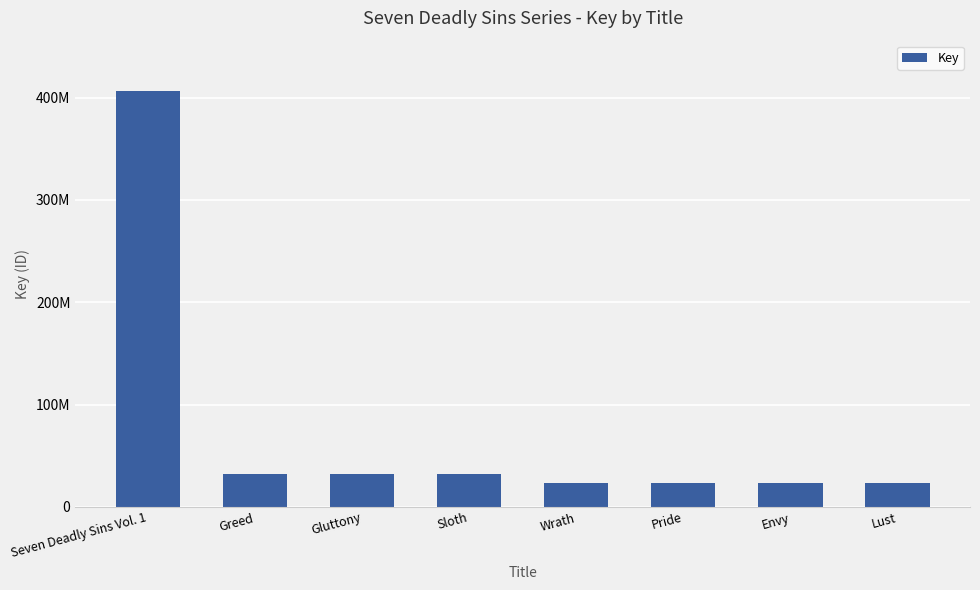

What is the value of the 5th bar from the left?

23041460